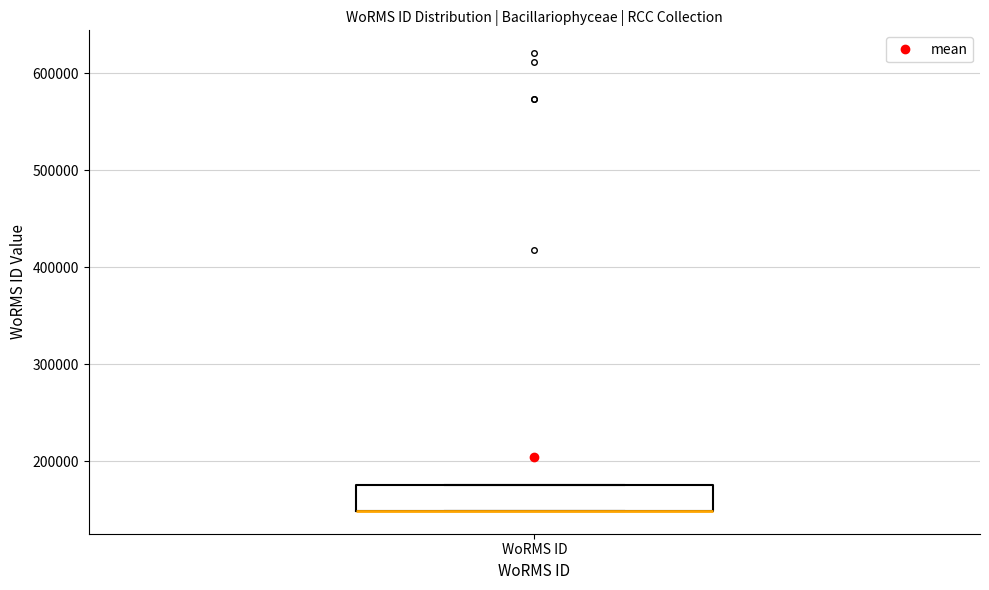

Transcribe this box plot: give where the median line is, the range the box spans, and where the two whiskers end, as read against the y-axis. The values are not printed on the chart, so give them approximately, as read against the axis.

median 150000 (drawn on the box's lower edge), box 150000 to 180000, whiskers 150000 to 180000